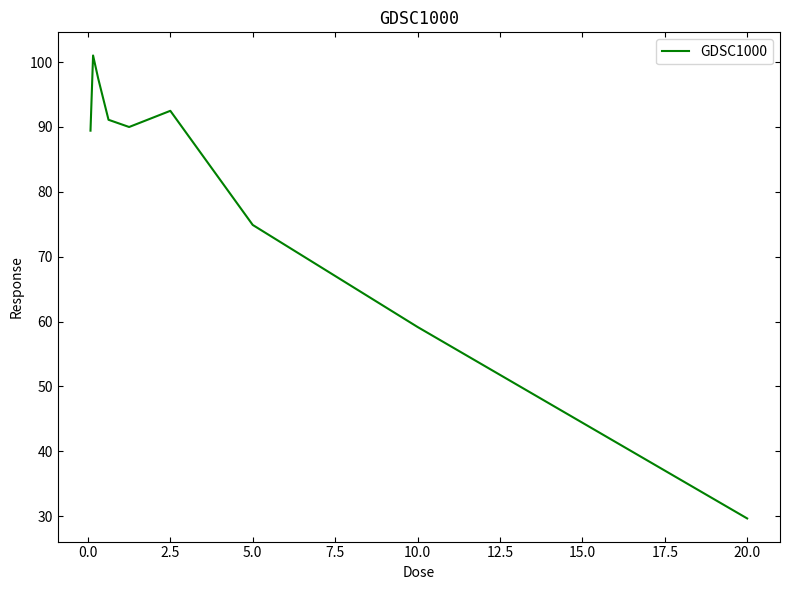

What is the sum of all values?

725.2